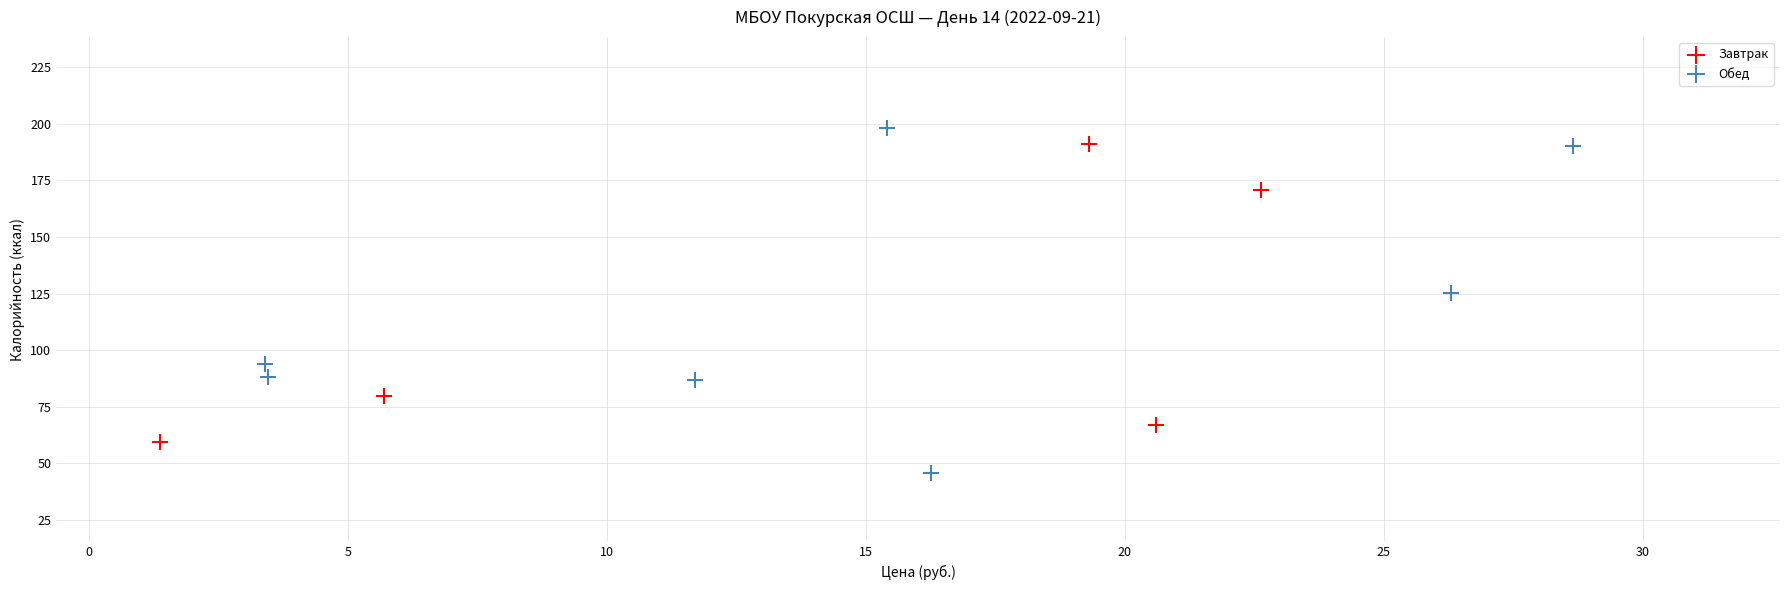

Which series contains the highest Y value?

Обед